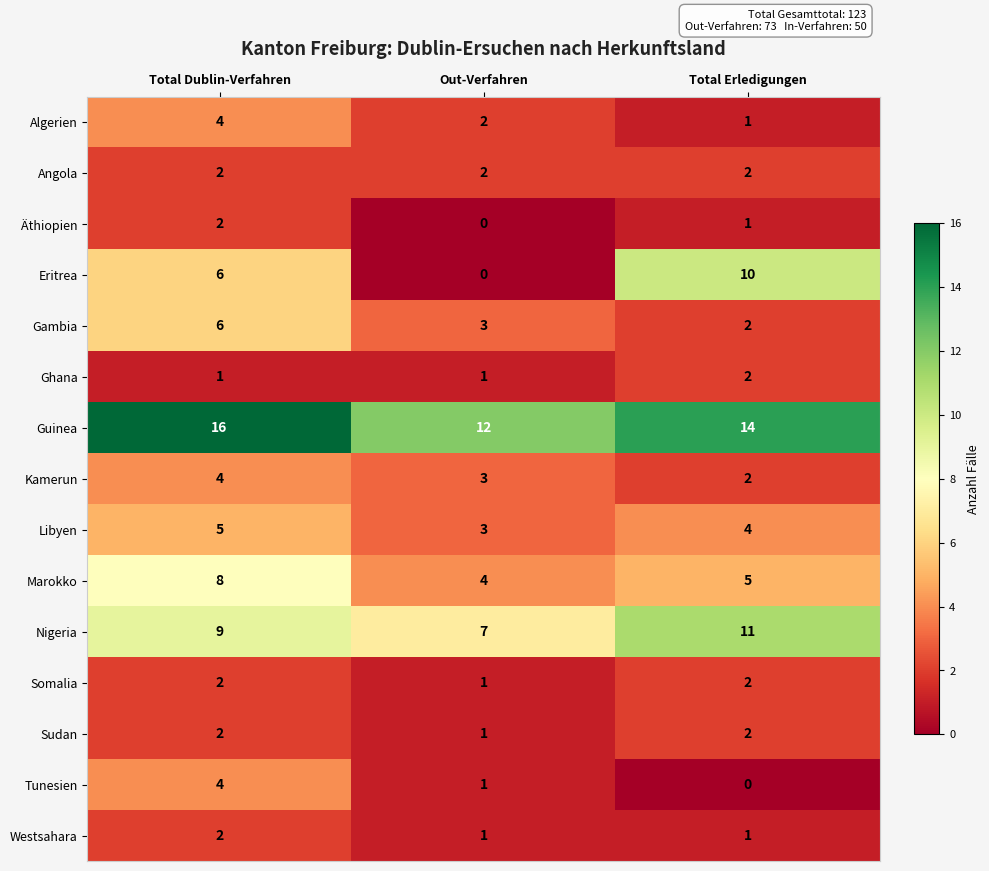

Where does the Äthiopien series first go above 1?

Total Dublin-Verfahren